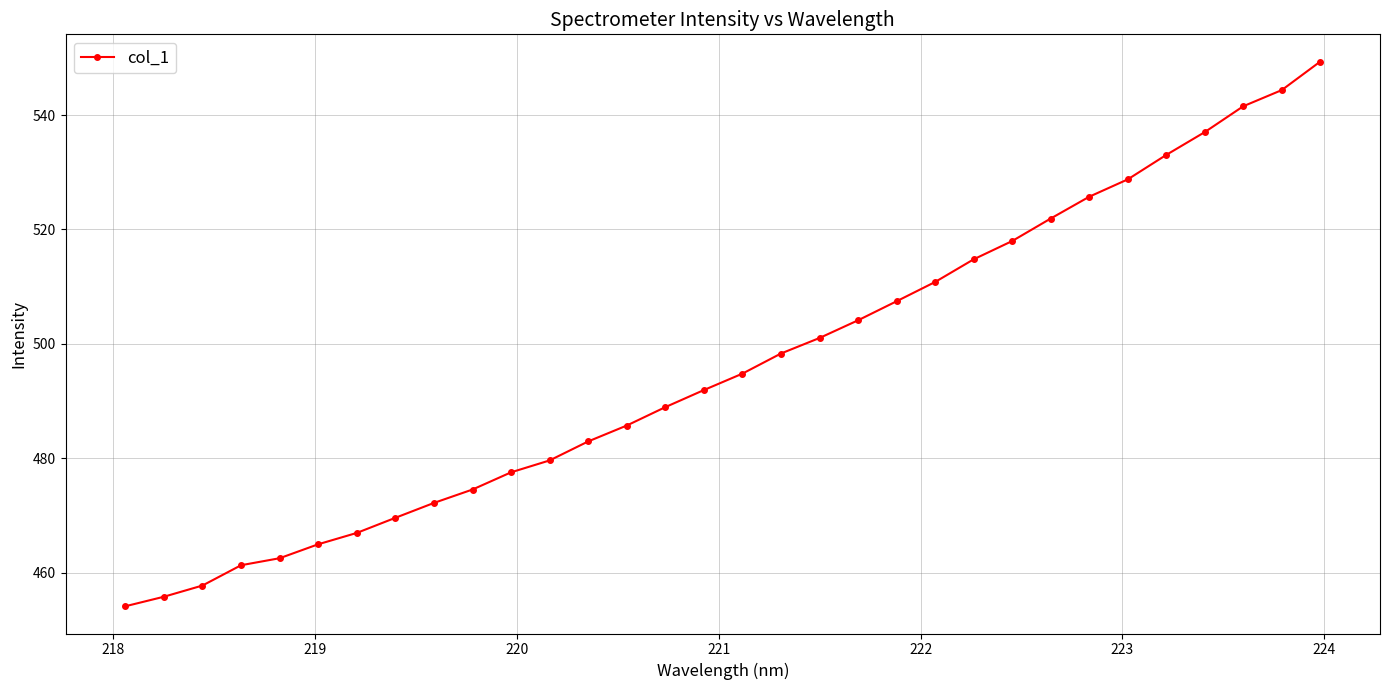

What is the sum of all values?

15877.7